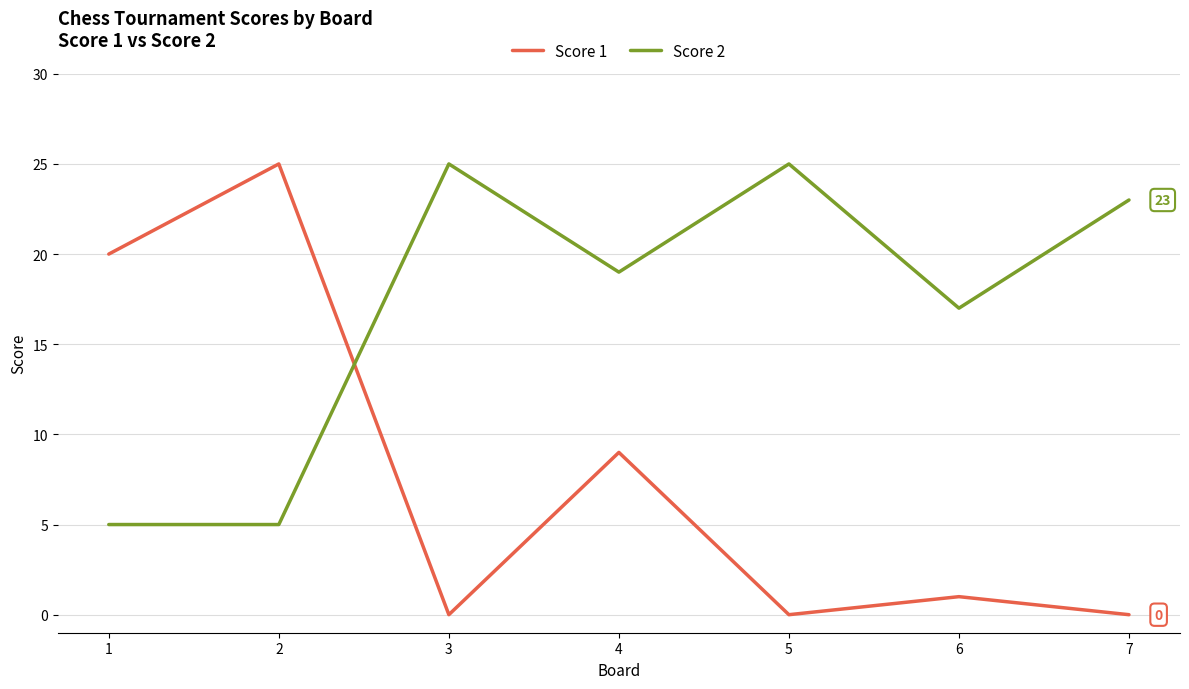

How many Score 2 values are between 5 and 25?

7